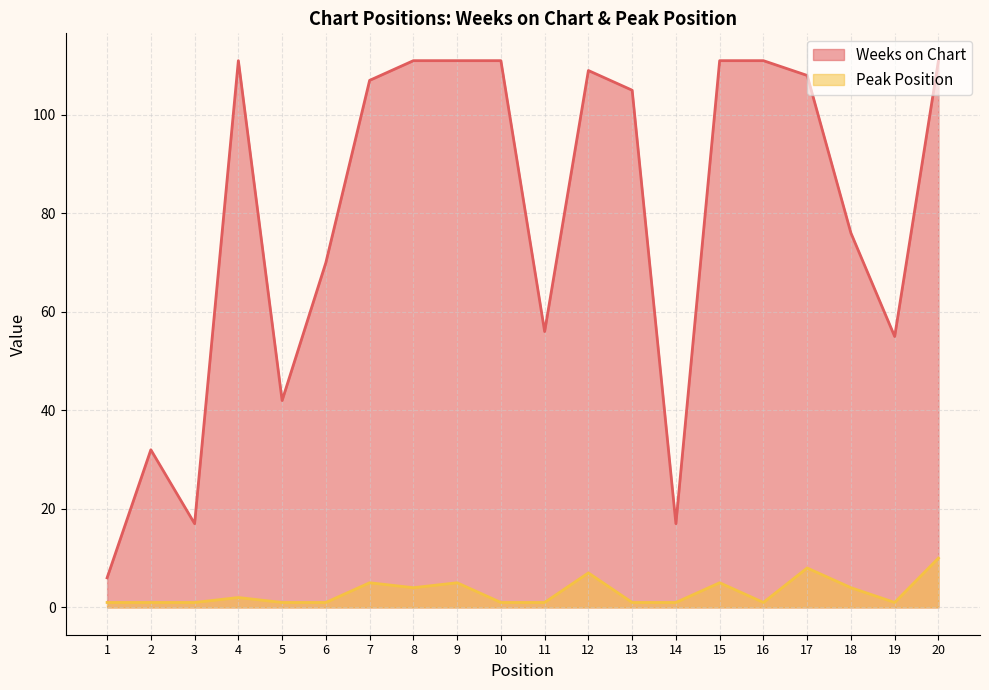

What is the difference between the maximum and second lowest values in the Peak Position series?

9